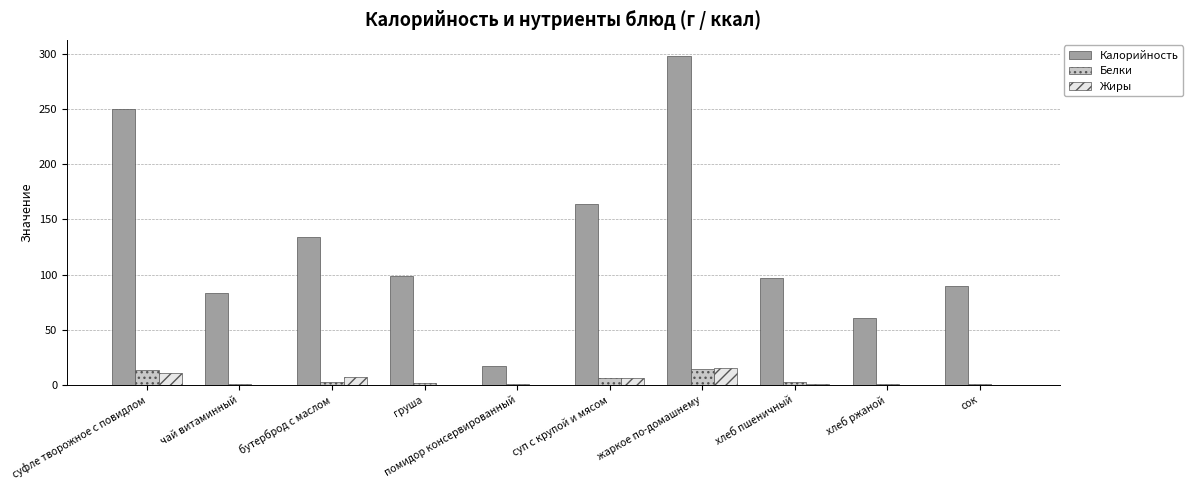

What is the sum of all Жиры values?

41.1